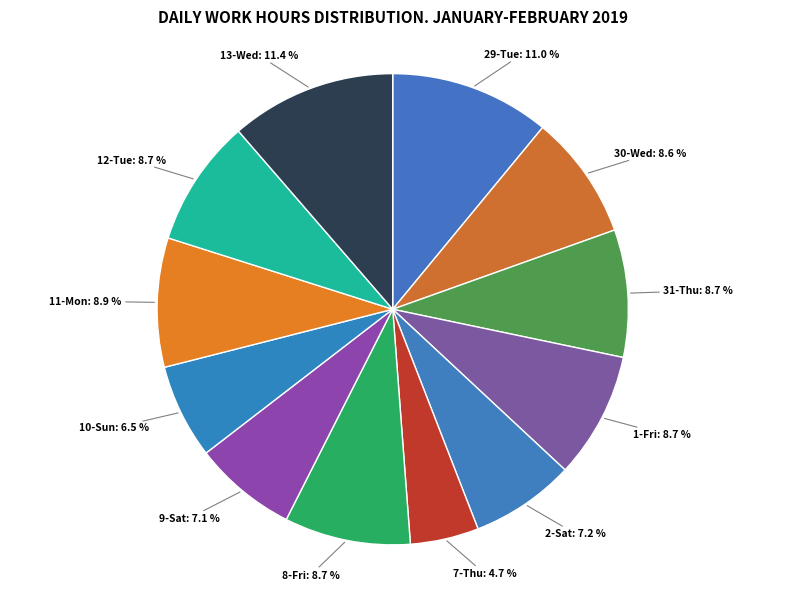

Does any single category account for the majority?

No